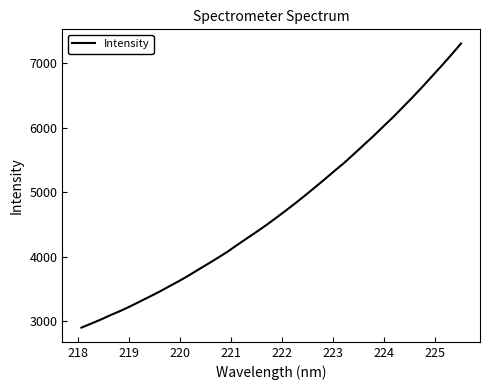

What is the greatest value displayed?

7305.0